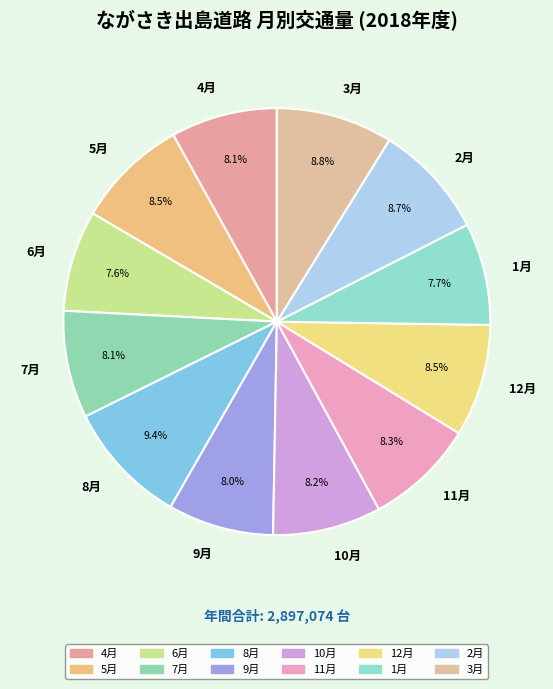

Which category has the biggest portion of the pie?

8月